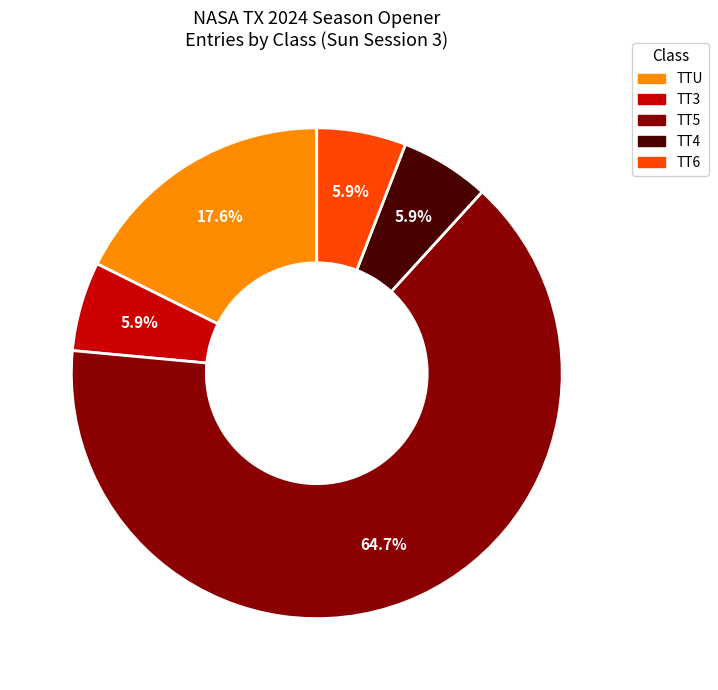

Between TT5 and TTU, which is larger?

TT5